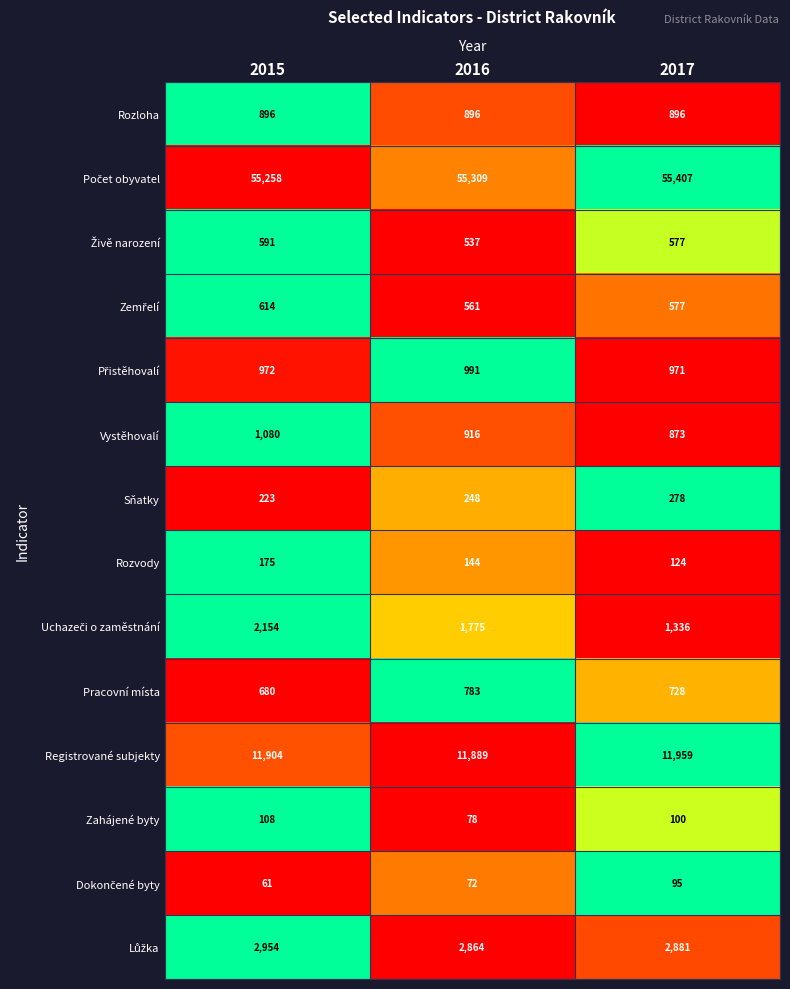

At which label does Pracovní místa reach its peak?

2016